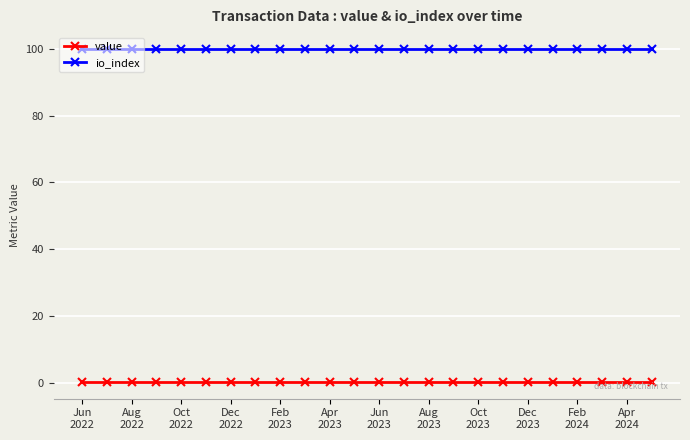

List the series in order of their overall mean, lowest first.

value, io_index